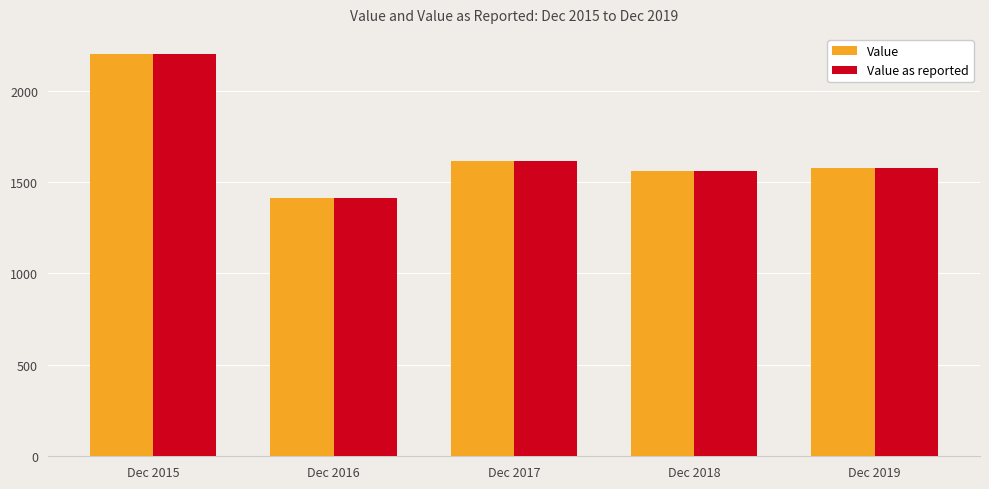

How many values in the Value series are below 1577?

2